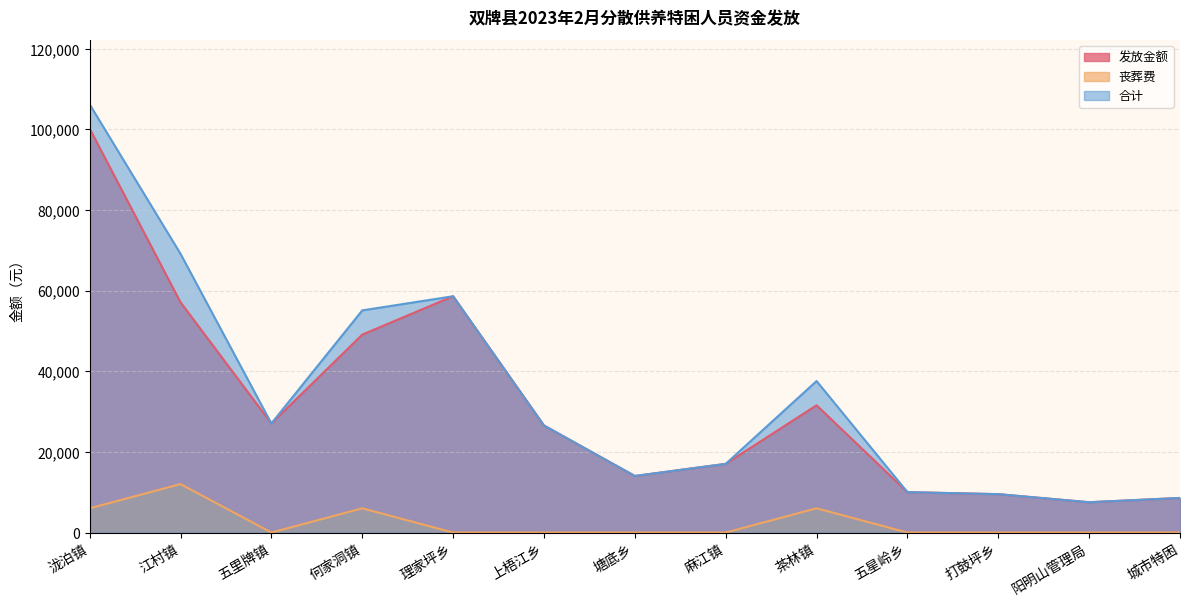

In 丧葬费, how many points are higher than both neighbors (excluding endpoints)?

3